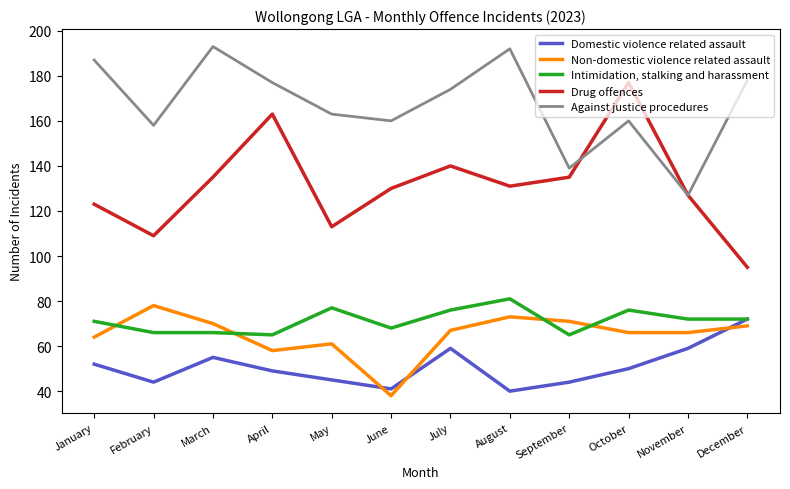

How many values in the Non-domestic violence related assault series are below 67?

6